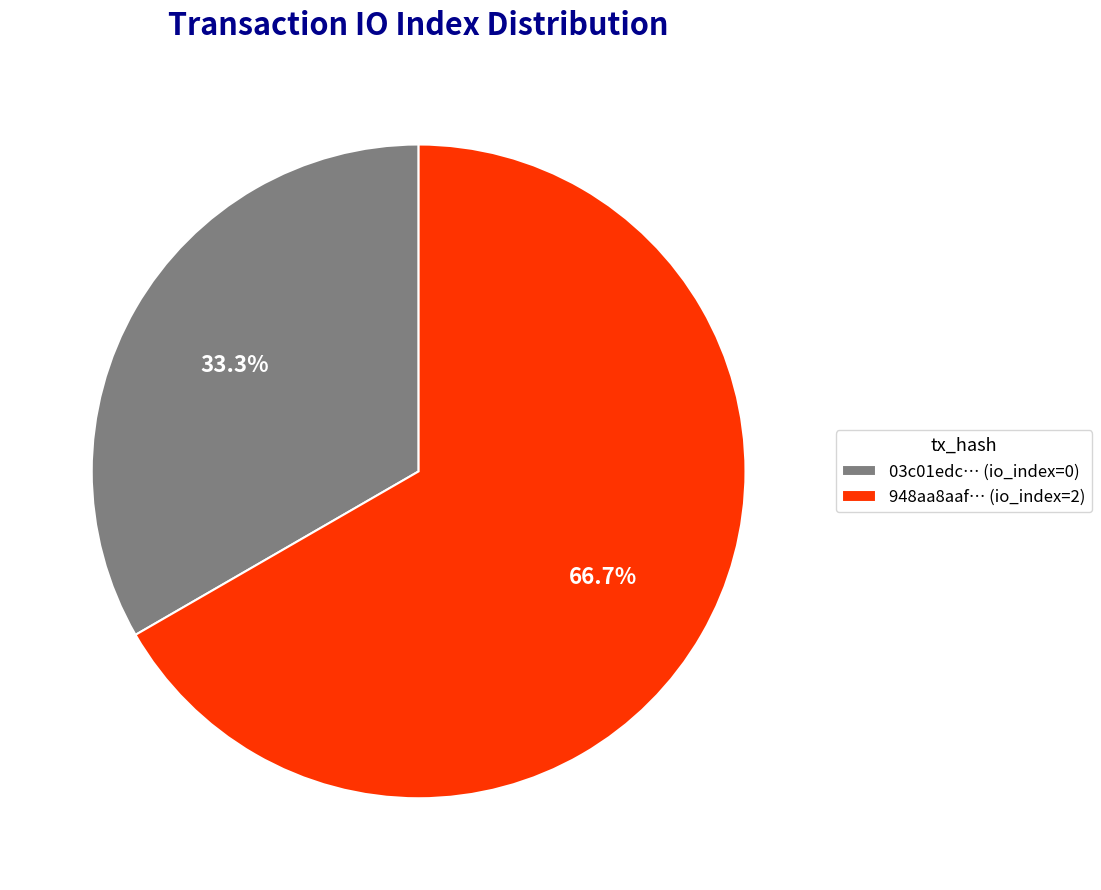

Which slice is the smallest?

03c01edc… (io_index=0)